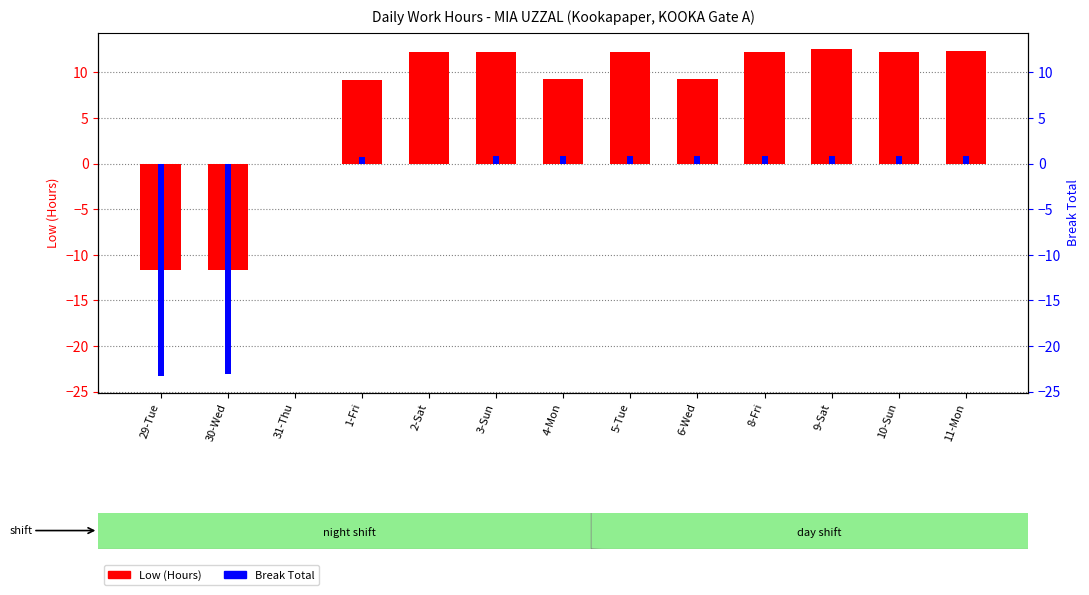

Is it true that Break Total equals 0.8 at 5-Tue?

True